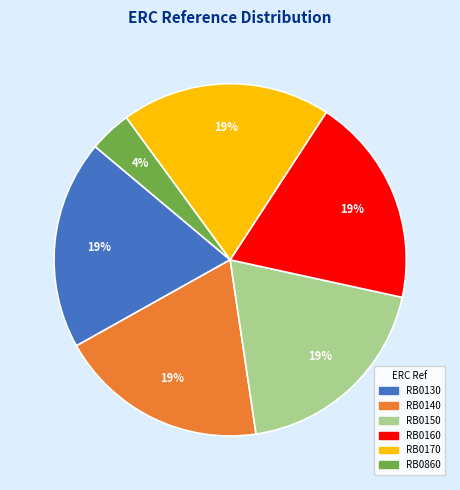

Is RB0150 the majority of the pie?

No